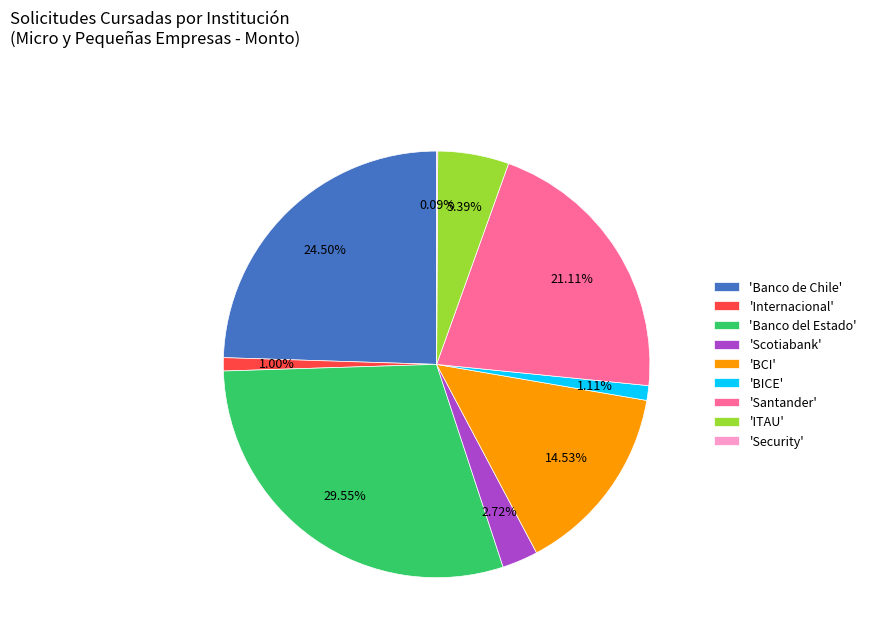

Is 'BICE' the majority of the pie?

No